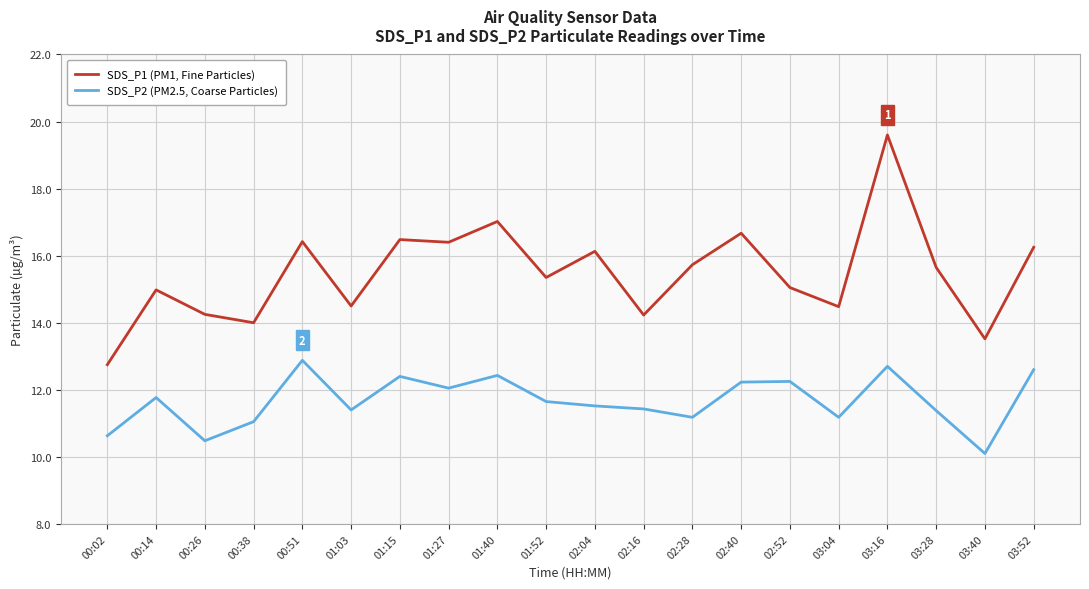

At which label is SDS_P2 (PM2.5, Coarse Particles) closest to 11?

00:38